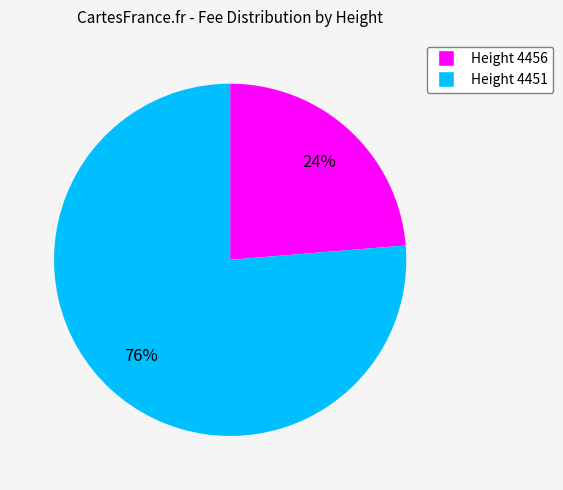

Is it true that Height 4451 is 63% of the pie?

False